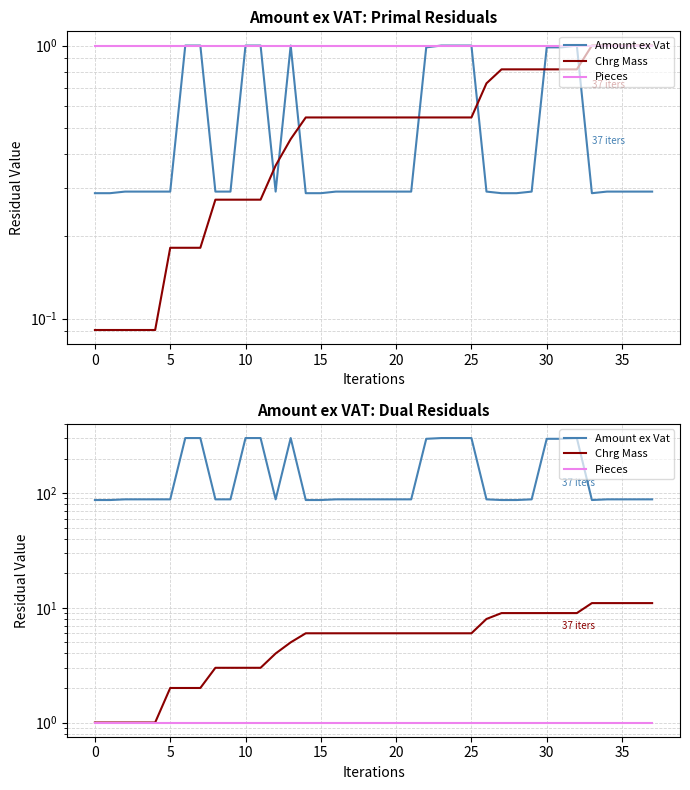

What is the minimum value for Amount ex Vat?

87.2